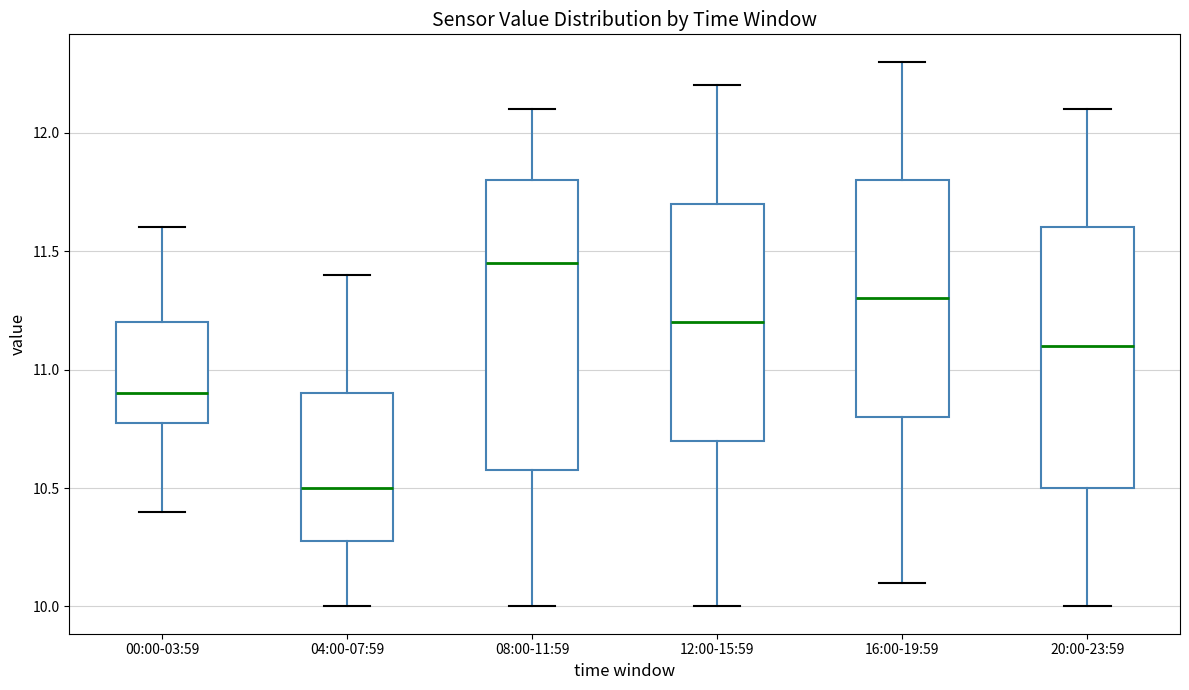

Reading left to right, transcribe this box plot: for each box, give where its median line is, the range the box spans, and where its two whiskers end, as read against the y-axis. The values are not printed on the chart, so give them approximately, as read against the axis.

00:00-03:59: median 10.90, box 10.80 to 11.20, whiskers 10.40 to 11.60
04:00-07:59: median 10.50, box 10.30 to 10.90, whiskers 10.00 to 11.40
08:00-11:59: median 11.45, box 10.60 to 11.80, whiskers 10.00 to 12.10
12:00-15:59: median 11.20, box 10.70 to 11.70, whiskers 10.00 to 12.20
16:00-19:59: median 11.30, box 10.80 to 11.80, whiskers 10.10 to 12.30
20:00-23:59: median 11.10, box 10.50 to 11.60, whiskers 10.00 to 12.10